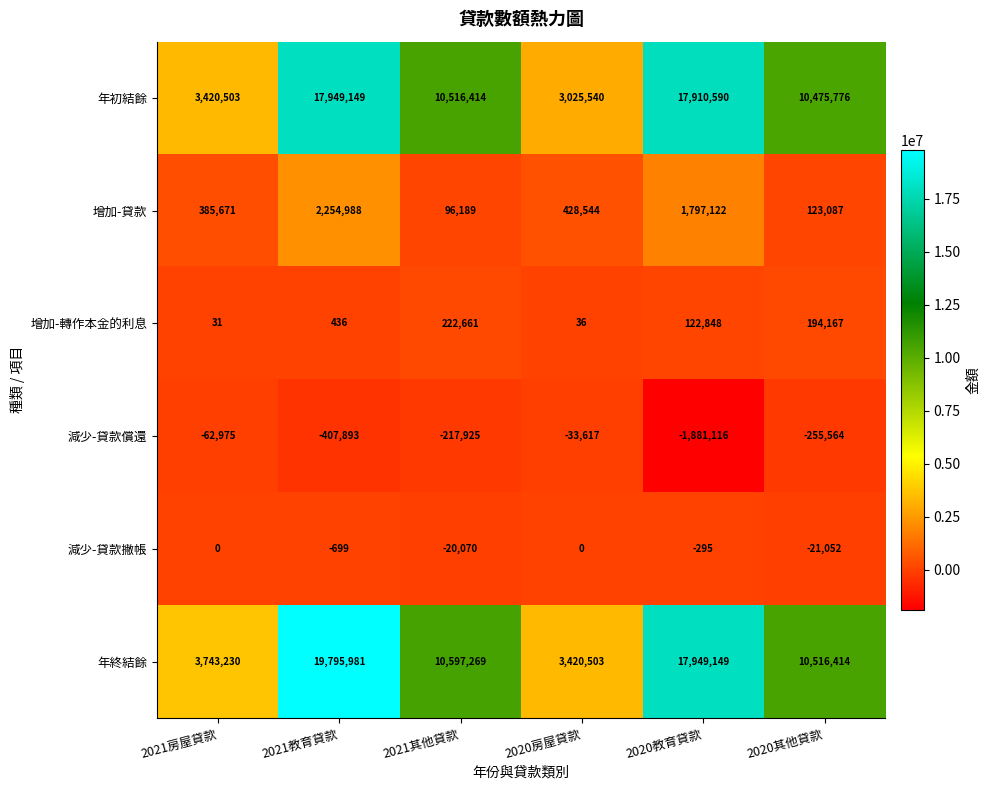

What is the difference between the maximum and minimum values in the 年初結餘 series?

14923609